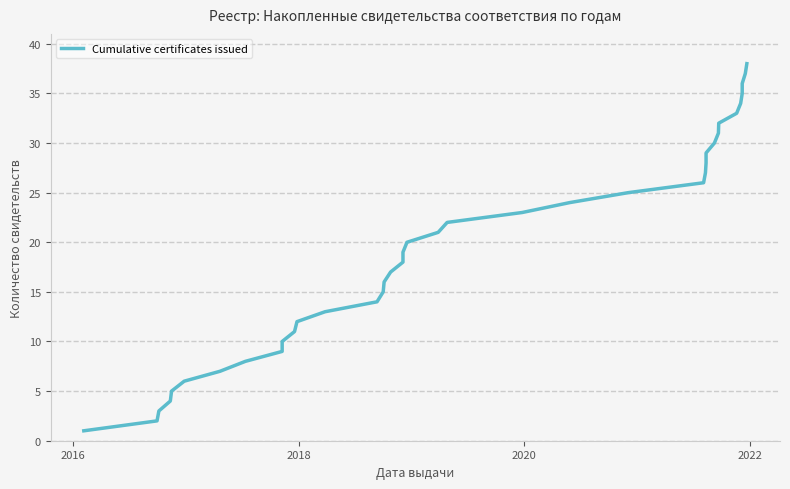

True or false: the data has more than 2 interior local peaks.

False